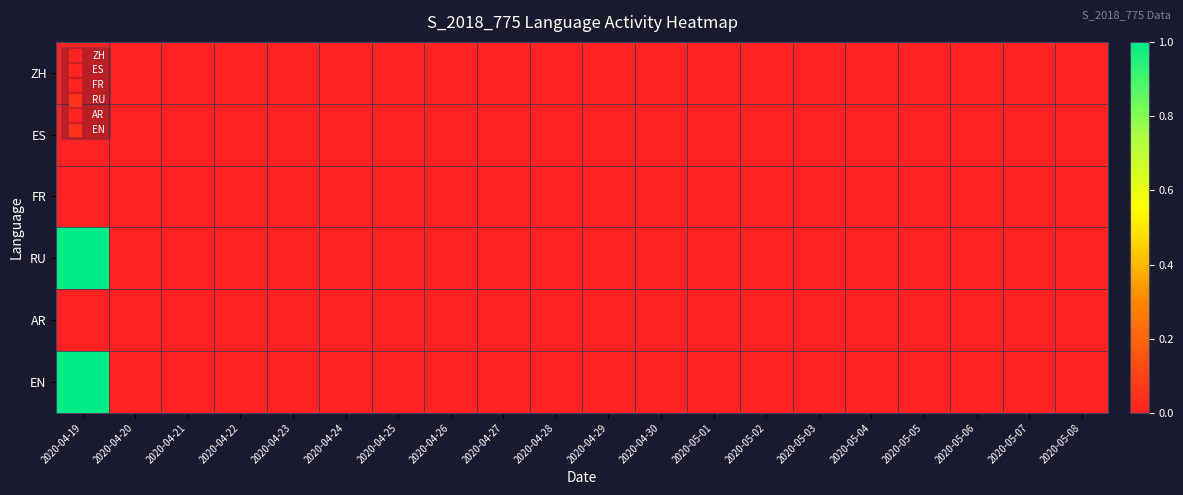

Between 2020-05-01 and 2020-04-24, which is larger?

2020-05-01